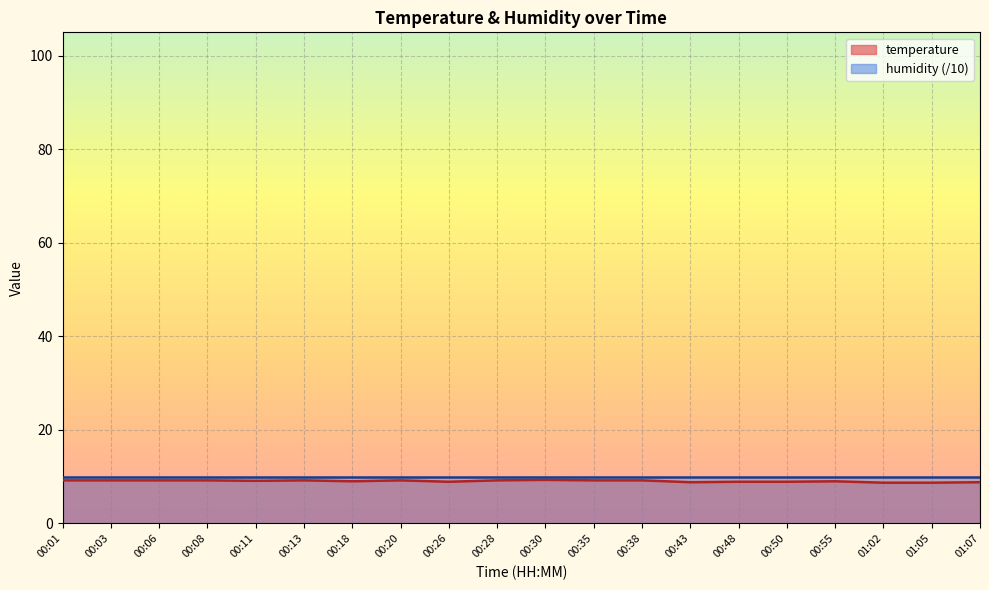

What is the change in value from 00:38 to 01:05?

-0.5